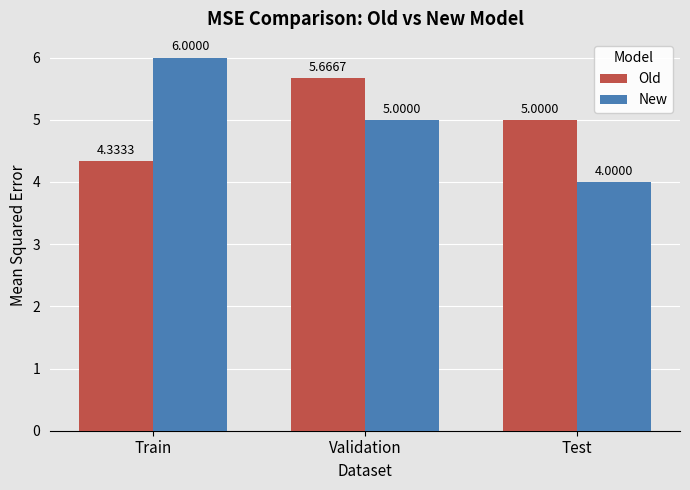

At which category is the sum across all series the highest?

Validation